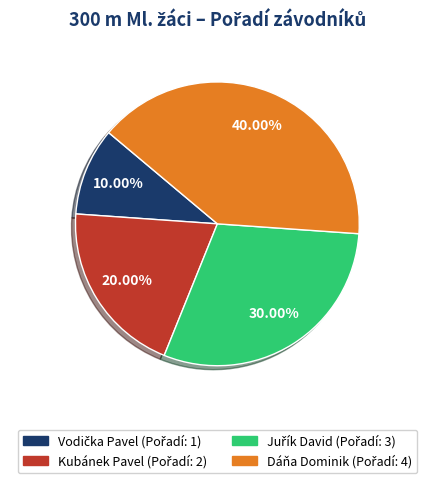

Is the sum of Dáňa Dominik and Kubánek Pavel greater than half?

Yes